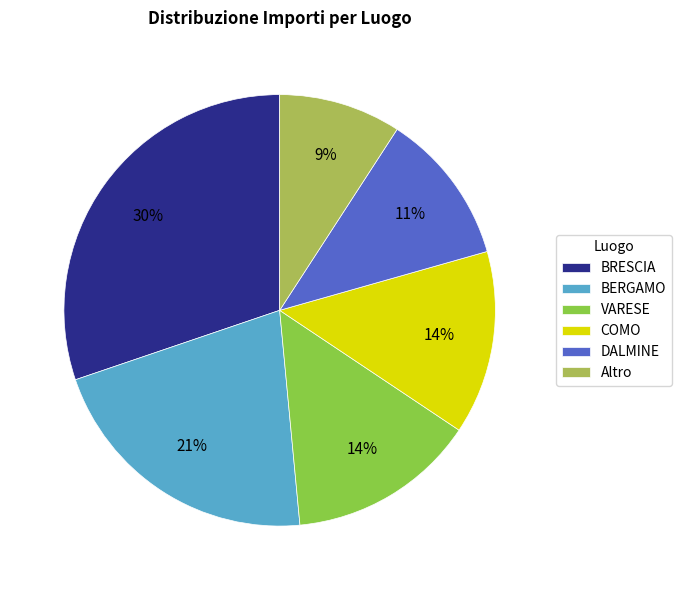

Combined, do COMO and Altro account for over 50%?

No